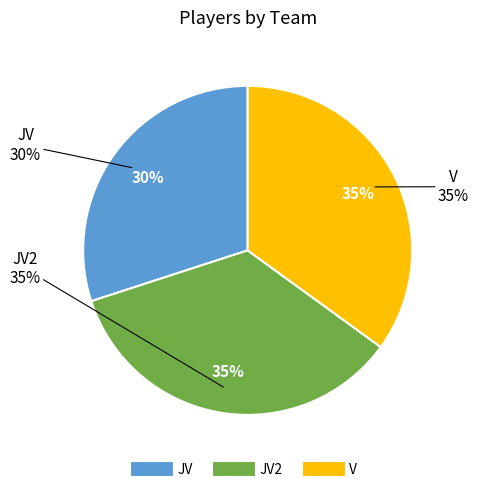

How many segments does this pie chart have?

3